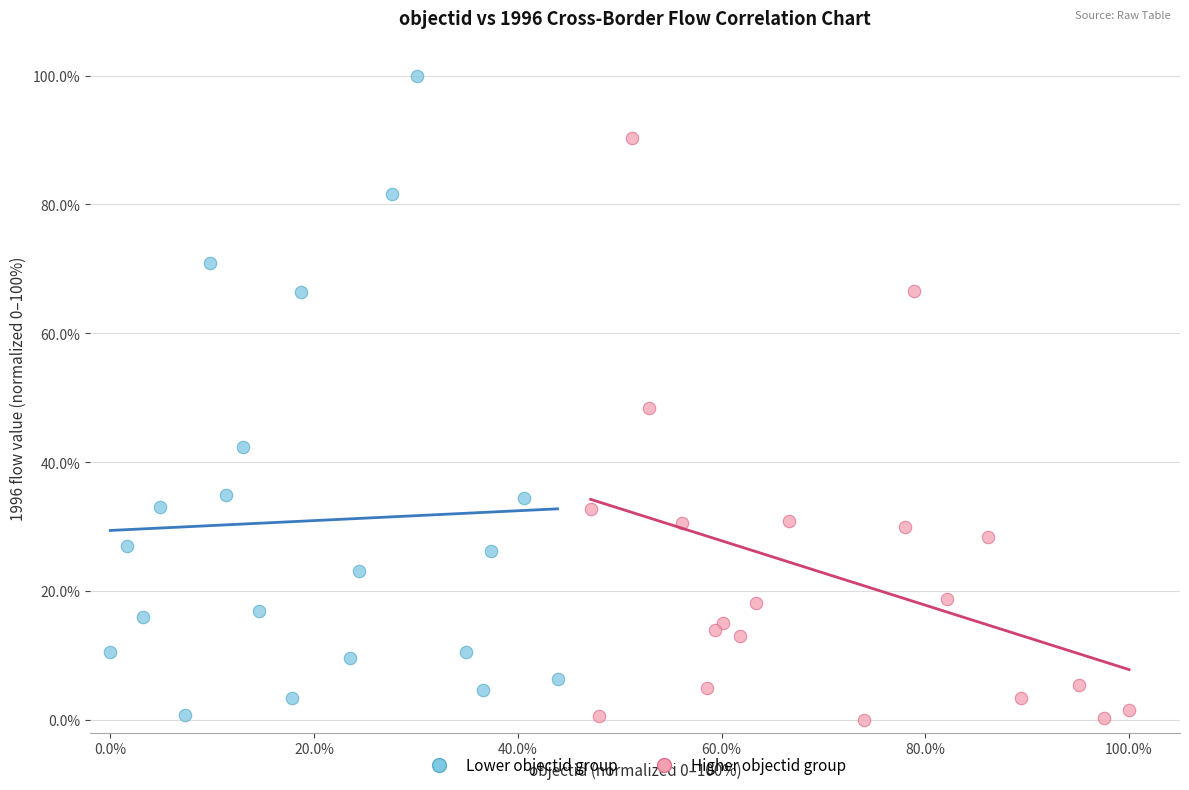

Which series has the widest spread of Y values?

Lower objectid group